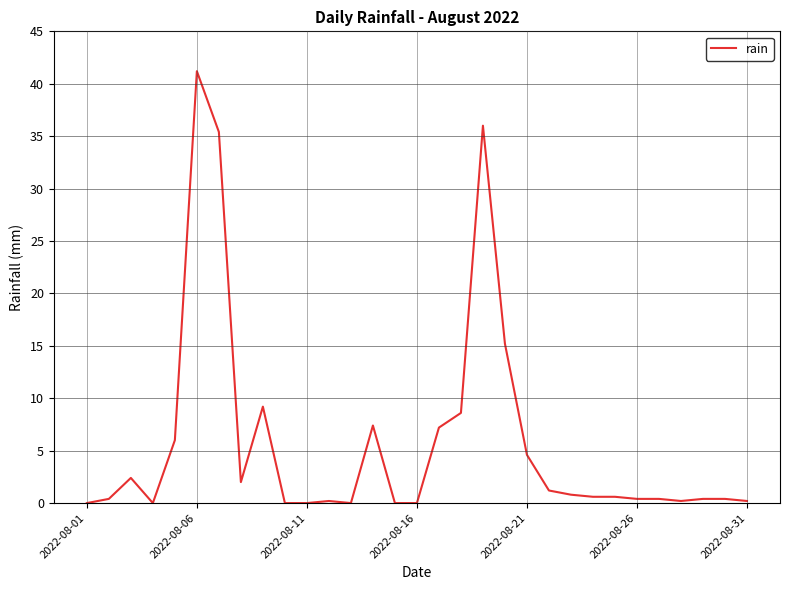

What is the maximum value shown in the chart?

41.2